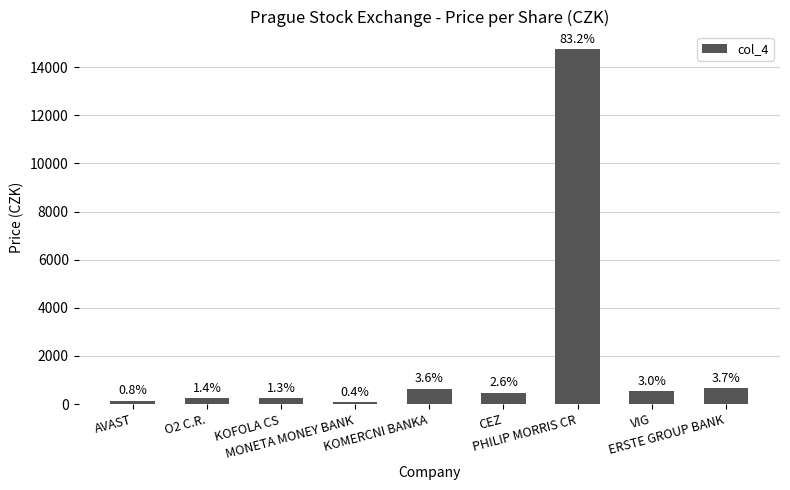

Reading right to left, list all the values displayed in this chart.

656.6	530.0	14740.0	466.5	630.0	66.8	236.0	248.0	140.3